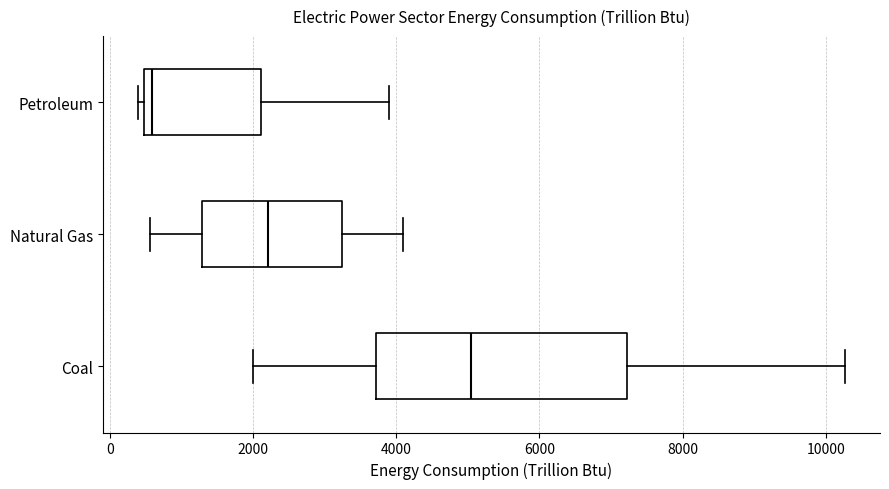

Which box is the widest, from its left edge to its right edge?

Coal